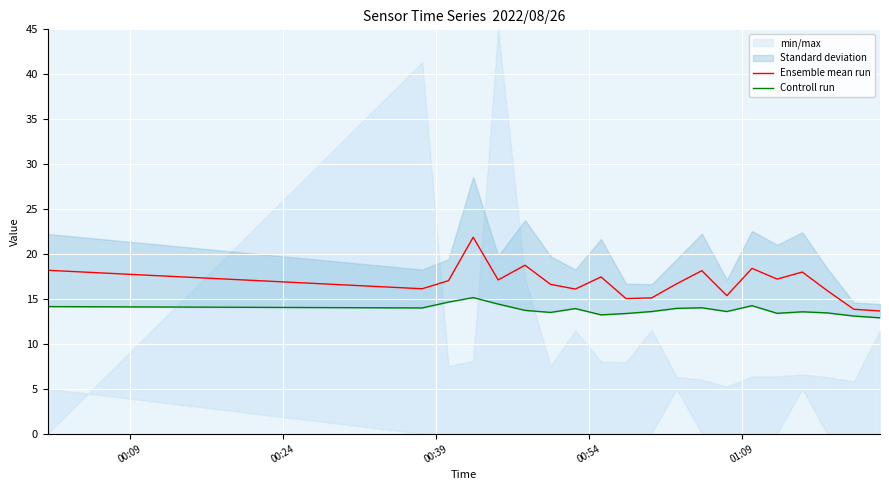

What is the minimum value for Ensemble mean run?

13.7